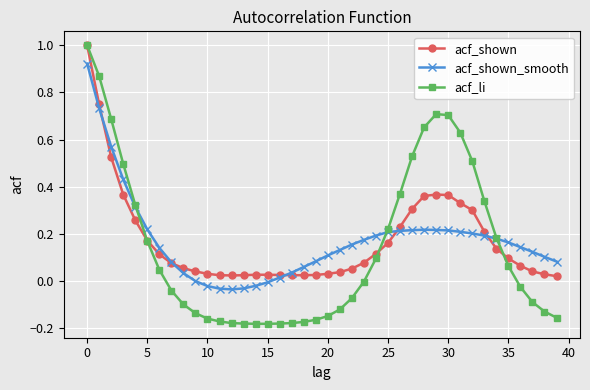

Which series has the widest spread of values?

acf_li